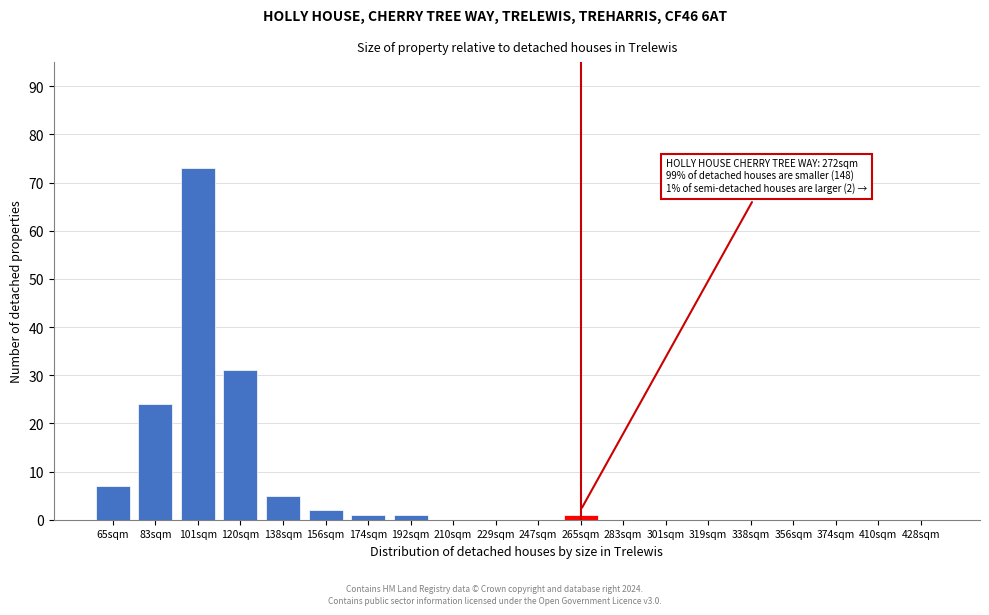

Reading left to right, list all the values displayed in this chart.

65sqm=7	83sqm=24	101sqm=73	120sqm=31	138sqm=5	156sqm=2	174sqm=1	192sqm=1	210sqm=0	229sqm=0	247sqm=0	265sqm=1	283sqm=0	301sqm=0	319sqm=0	338sqm=0	356sqm=0	374sqm=0	410sqm=0	428sqm=0